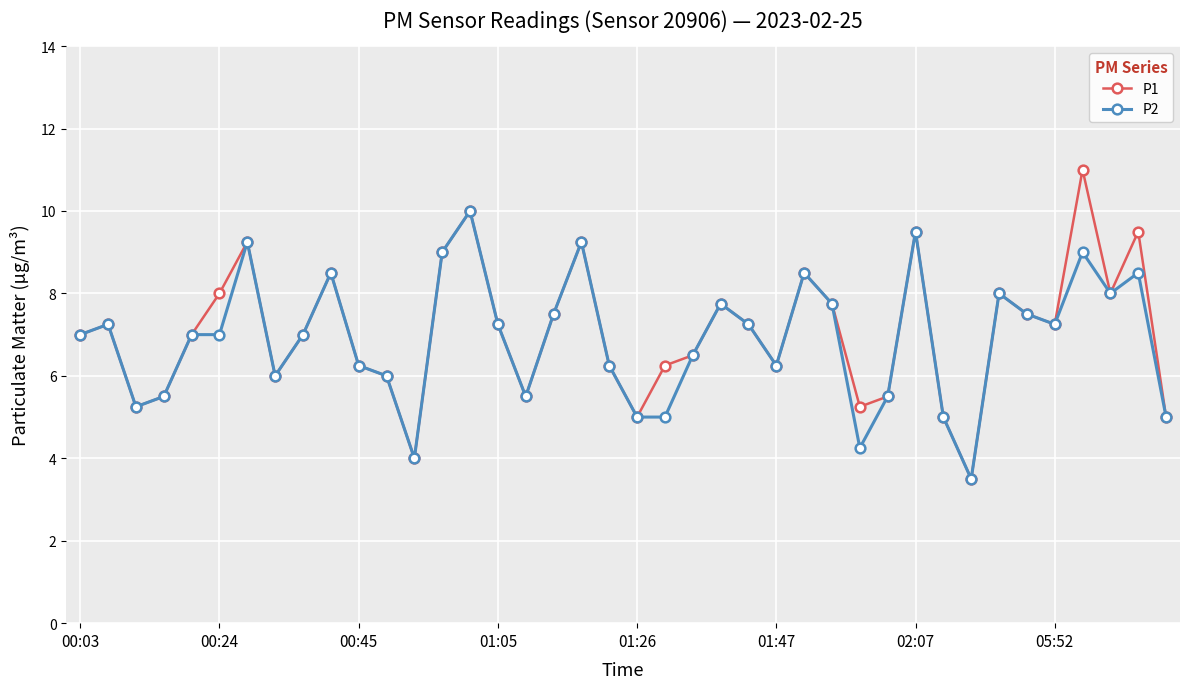

What is the average value of the P2 series?

6.9